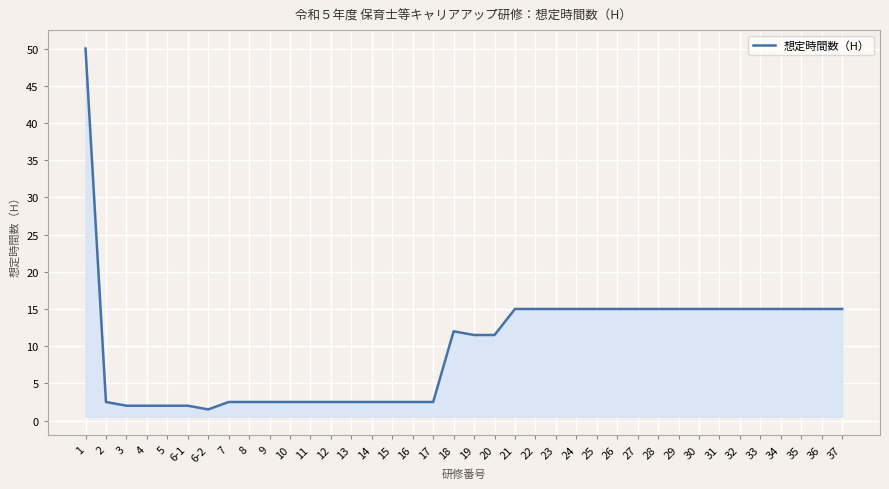

Does the chart have visible grid lines?

Yes